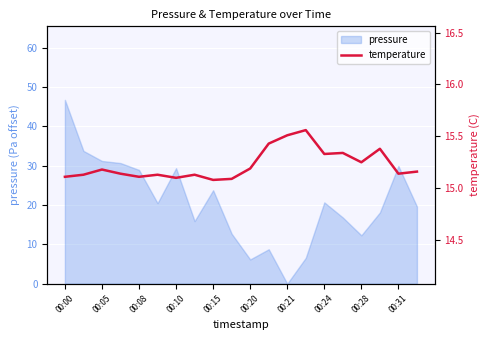

How many points are higher than both their immediate neighbors (excluding endpoints)?

6